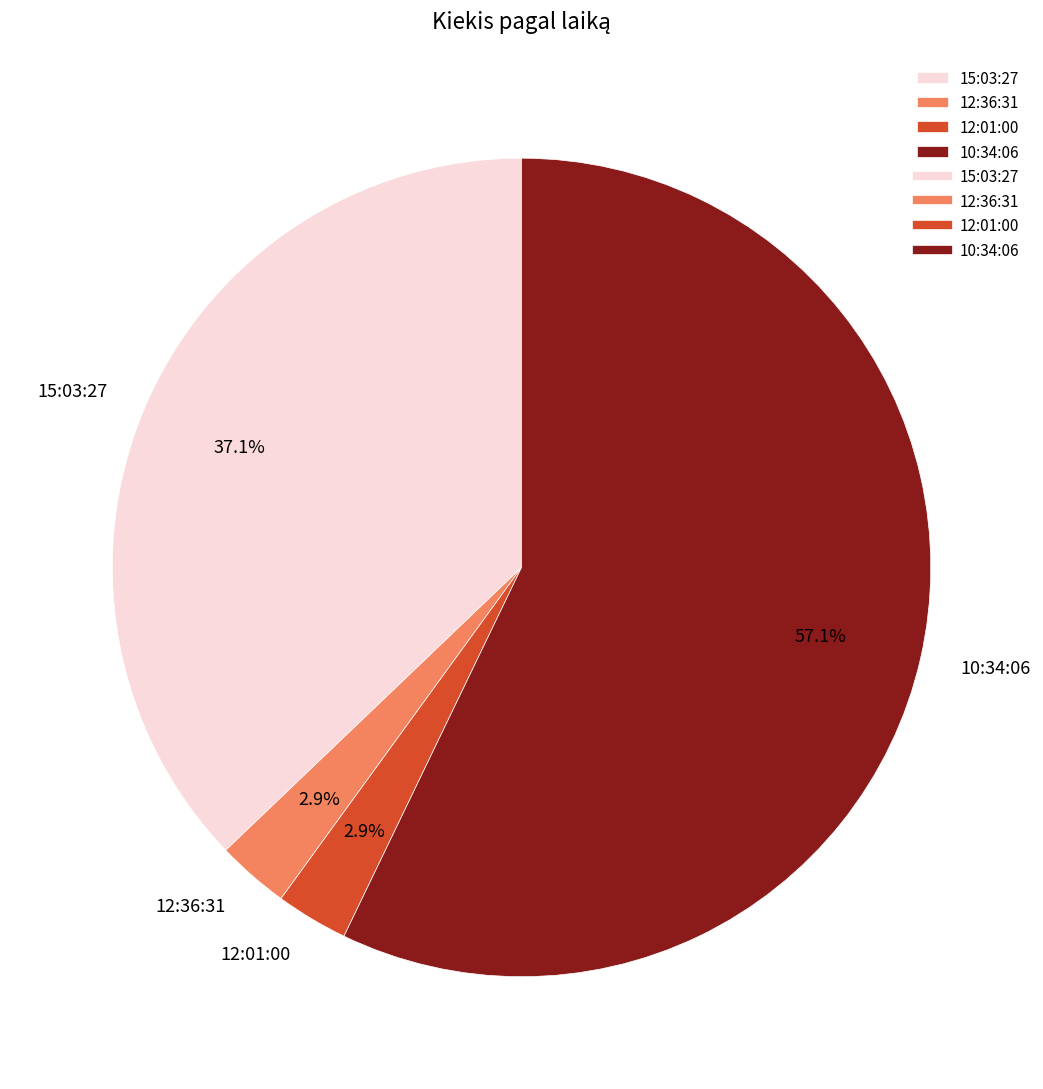

The 15:03:27 slice represents 37% of the pie. True or false?

True